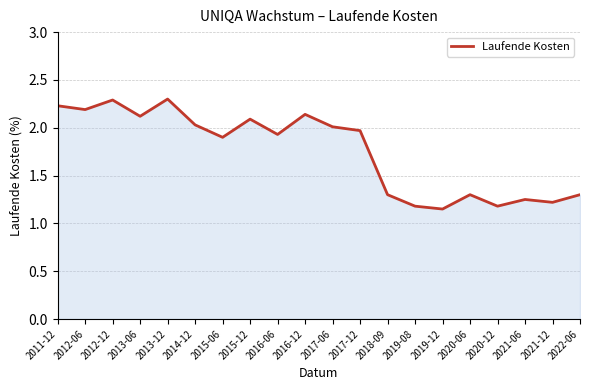

What is the ratio of the value at 2020-06 to the value at 2018-09?

1.0